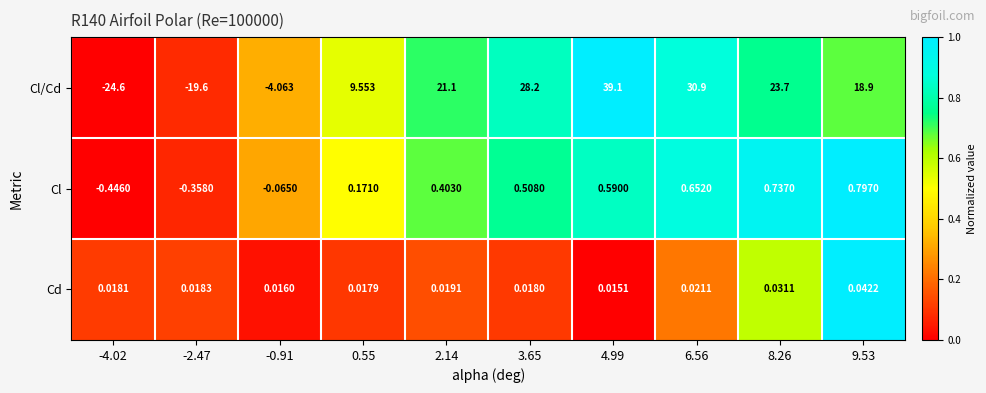

Which series changed the most between 4.99 and 6.56?

Cl/Cd